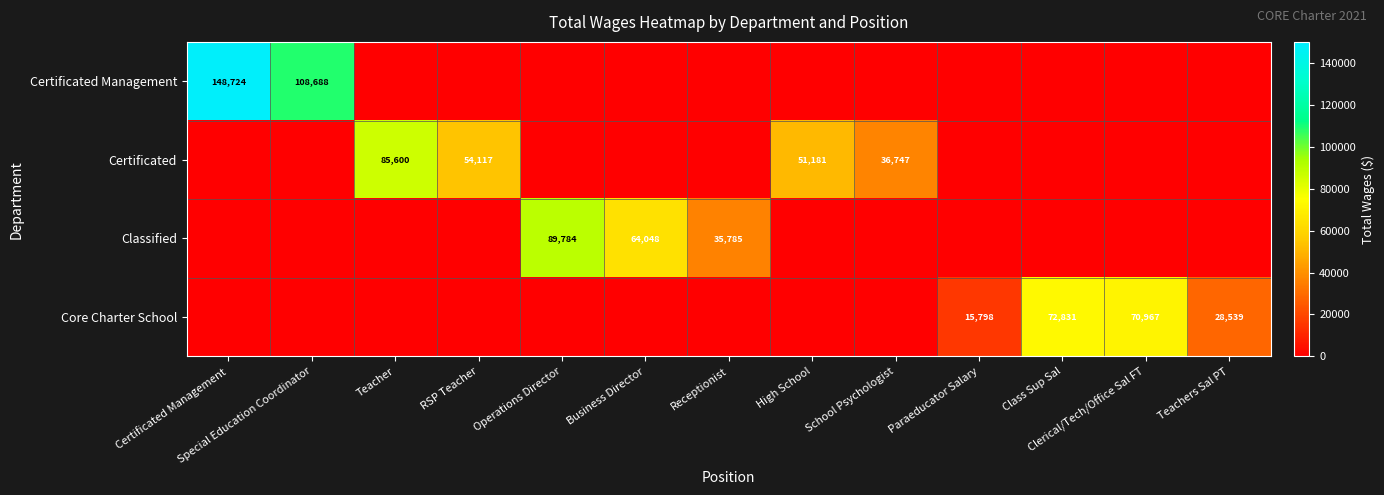

Is it true that Classified equals 64048 at Business Director?

True